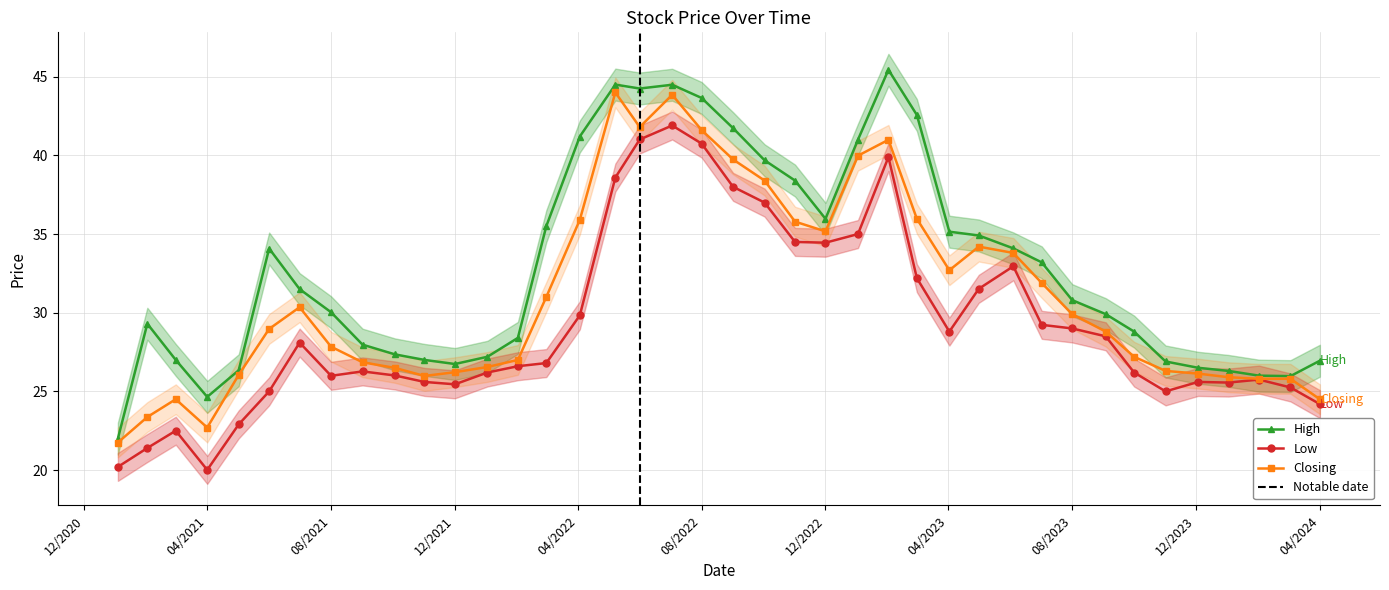

What is the difference between the second highest and minimum values in the Low series?

21.0